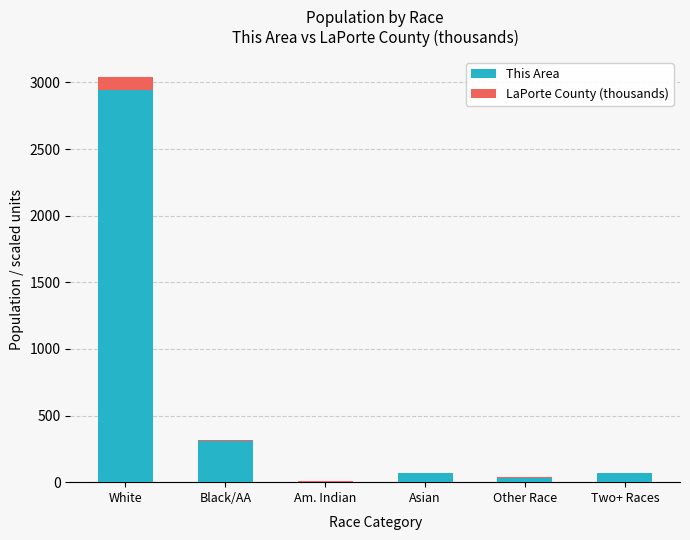

At which label does This Area reach its peak?

White